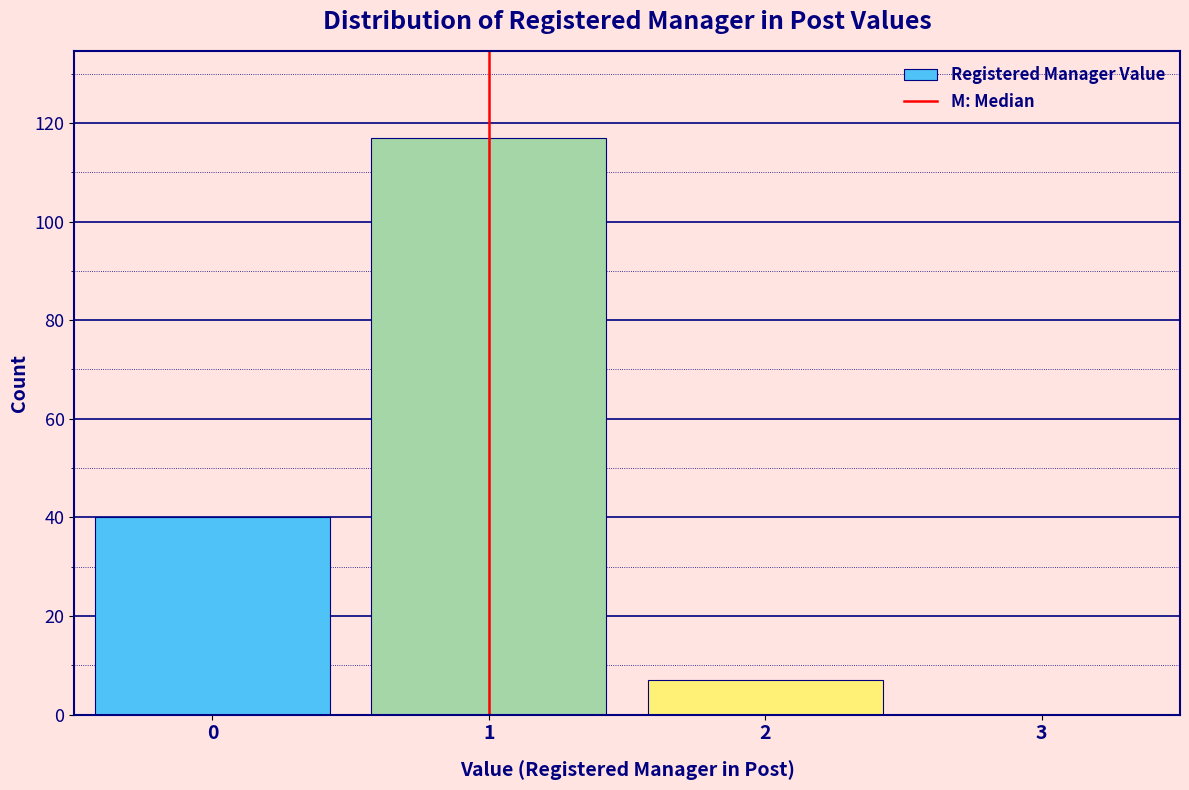

How tall is the bar that spans 0.5 to 1.5 on the x-axis? The values are not printed on the chart, so give them approximately, as read against the axis.

118